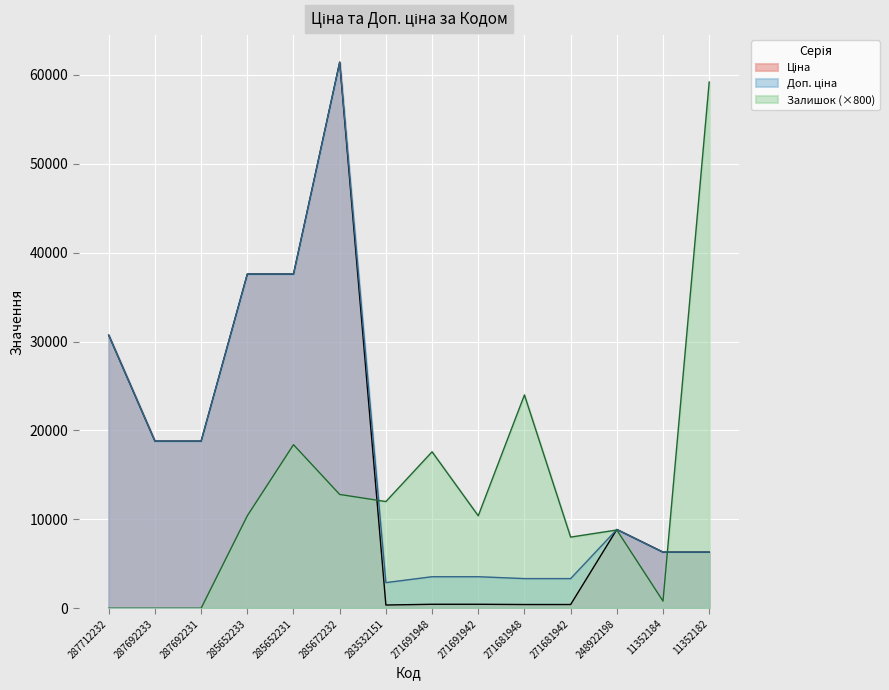

List the labels in order of Залишок value, largest first.

11352182, 271681948, 285652231, 271691948, 285672232, 283532151, 285652233, 271691942, 248922198, 271681942, 11352184, 287712232, 287692233, 287692231